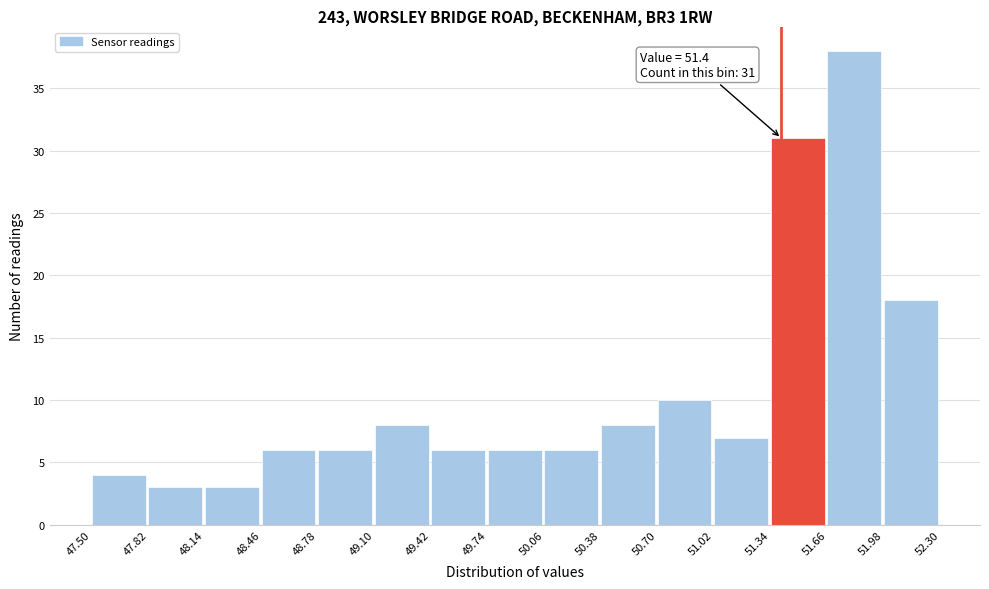

Which range on the x-axis has the tallest bar?

51.66 to 51.98